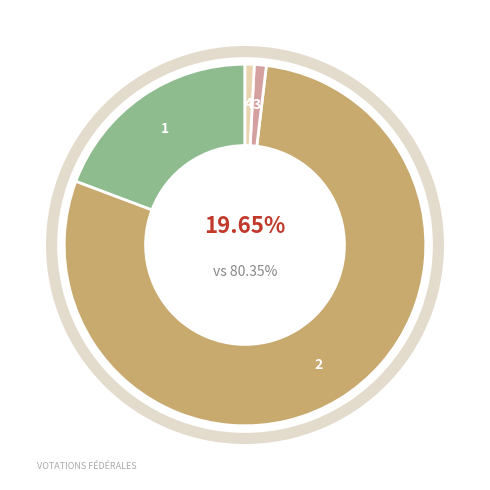

What percentage is the Bulletins nuls slice, to the nearest percent?

1%